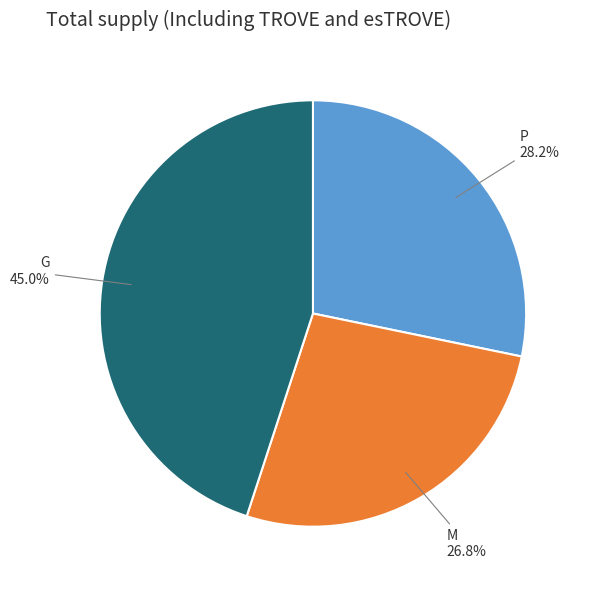

To the nearest percent, what is the difference between the largest and smallest slice percentages?

18%